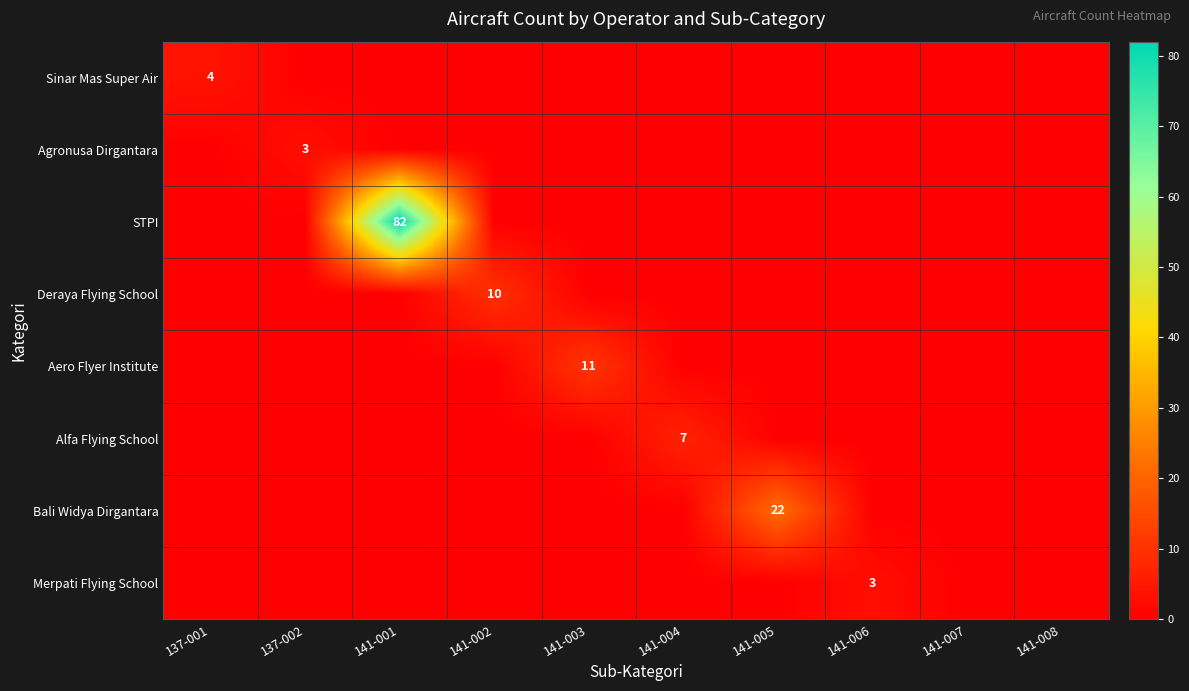

At which category does the chart reach its minimum across all series?

137-002